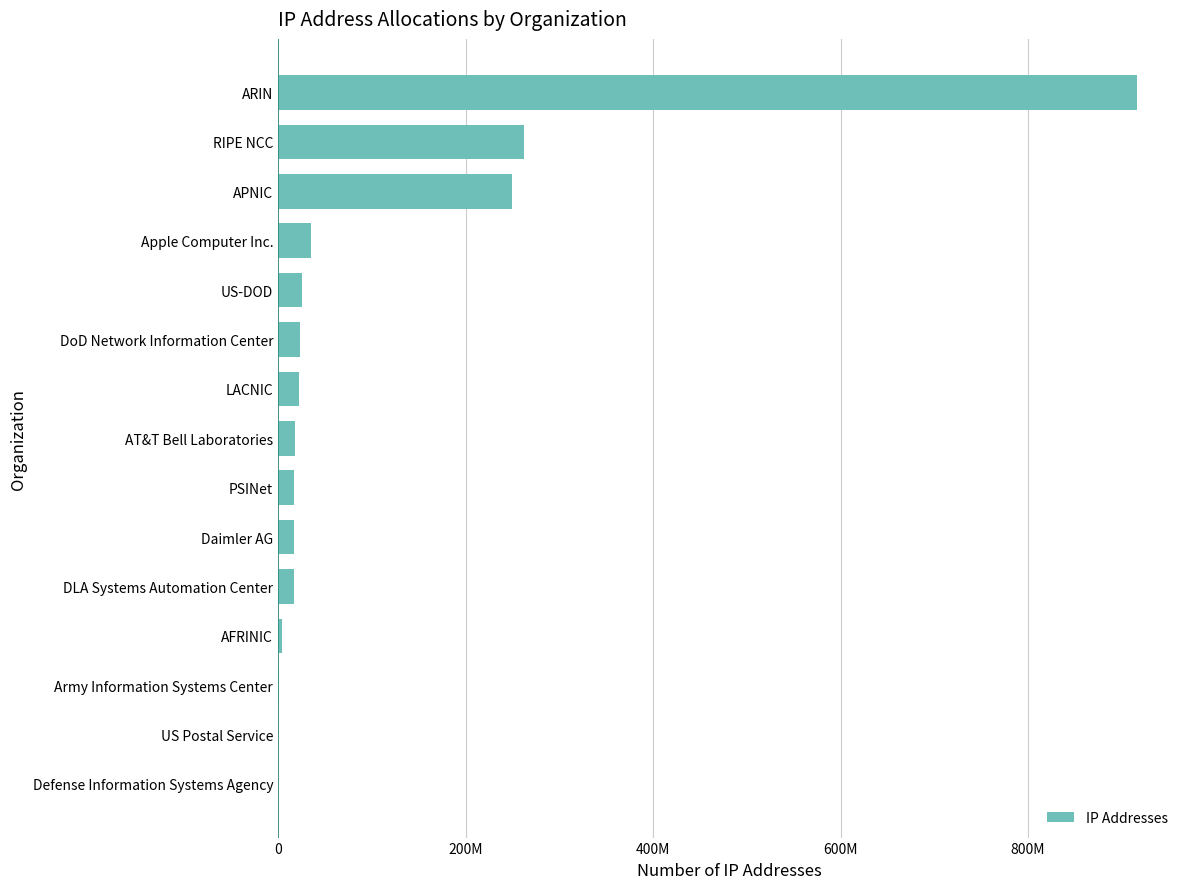

How many bars are there in total?

15